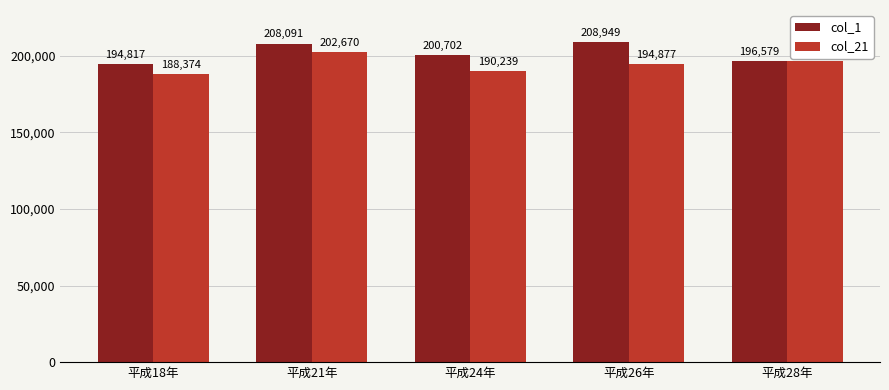

What is the spread (max minus min) of values at 平成26年?

14072